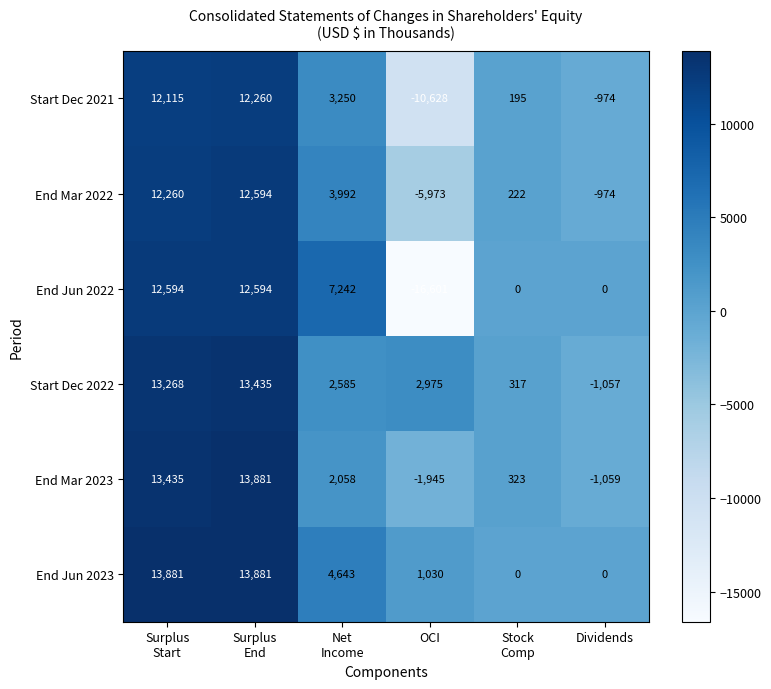

What is the difference between the maximum and minimum values in the End Mar 2022 series?

18567